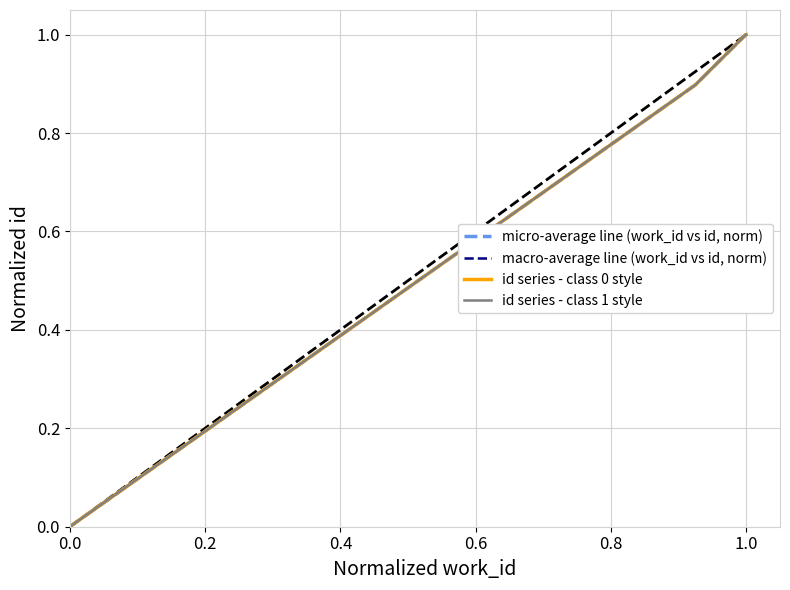

Which series has the widest spread of values?

micro-average line (work_id vs id, norm)